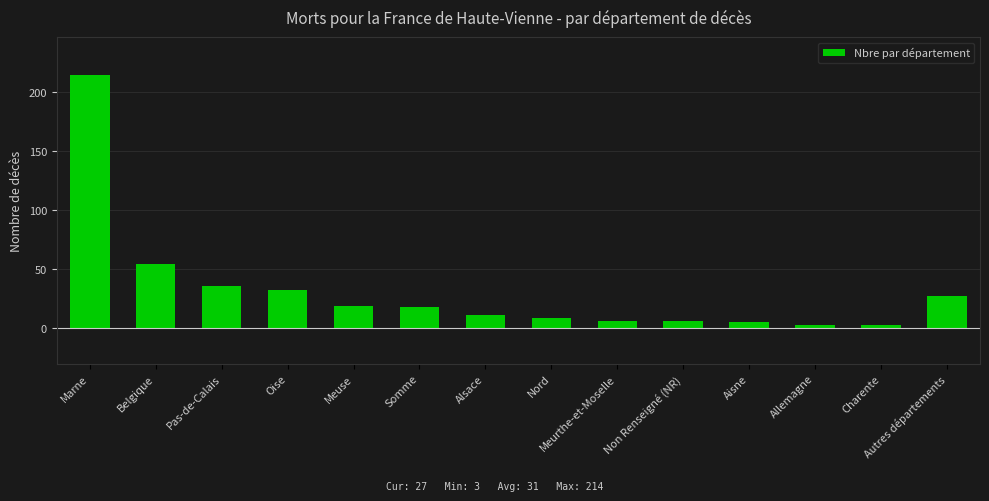

Is it true that the value at Nord is 9?

True